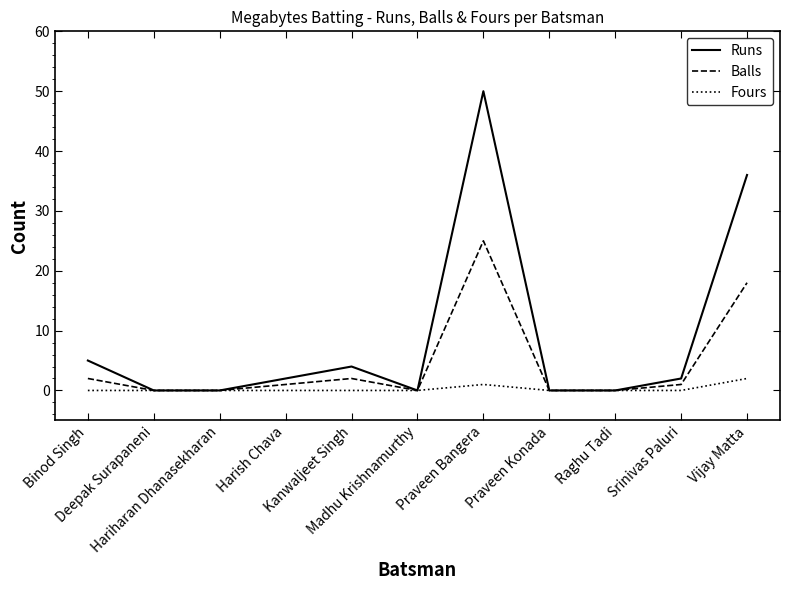

Which category has the highest value in the Fours series?

Vijay Matta